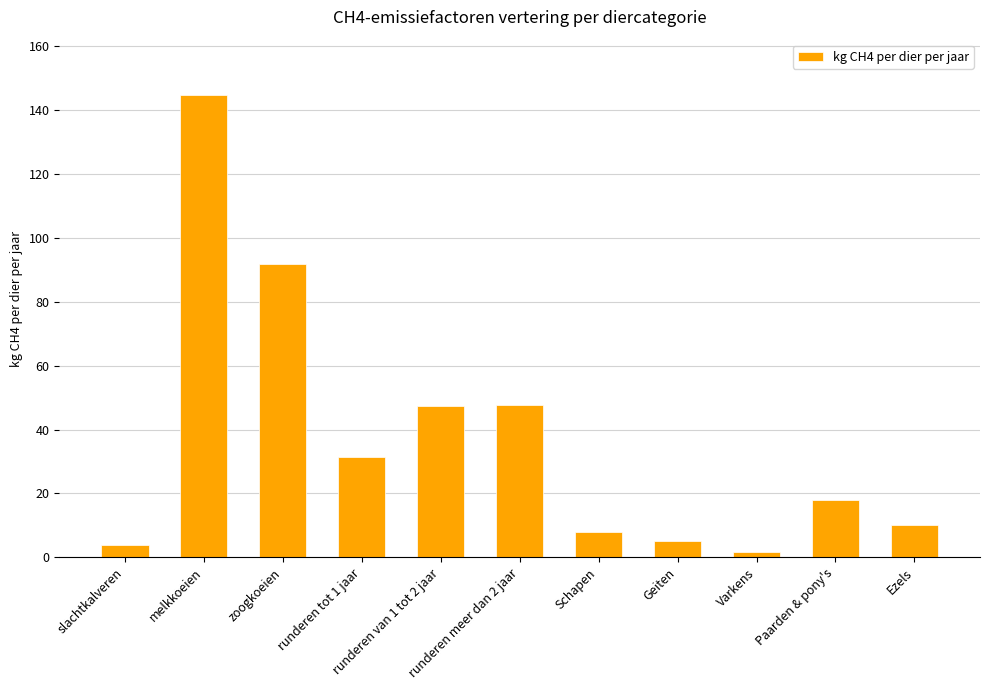

What is the maximum value shown in the chart?

144.8